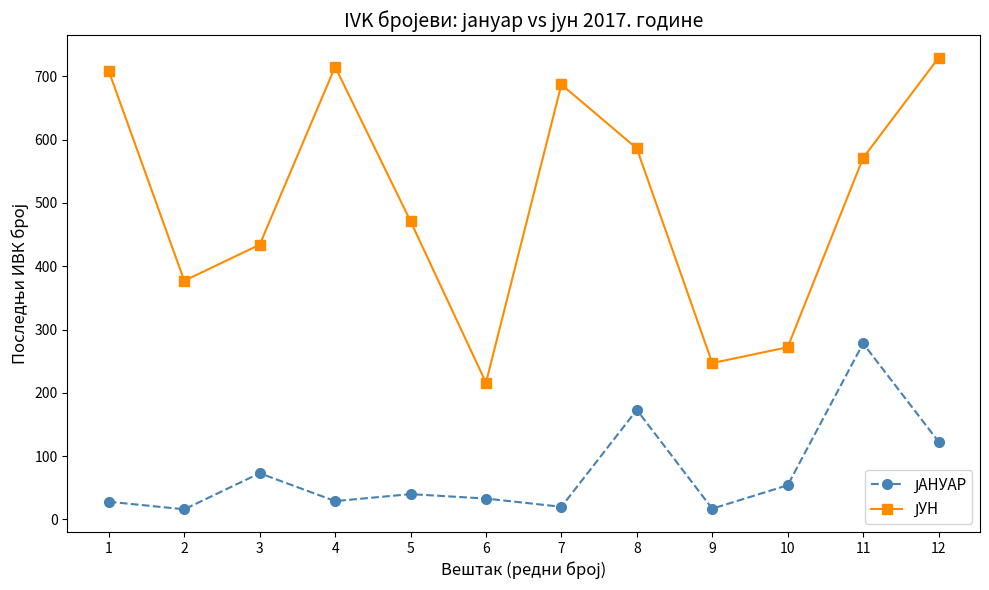

What is the total value across all series at 3?

507